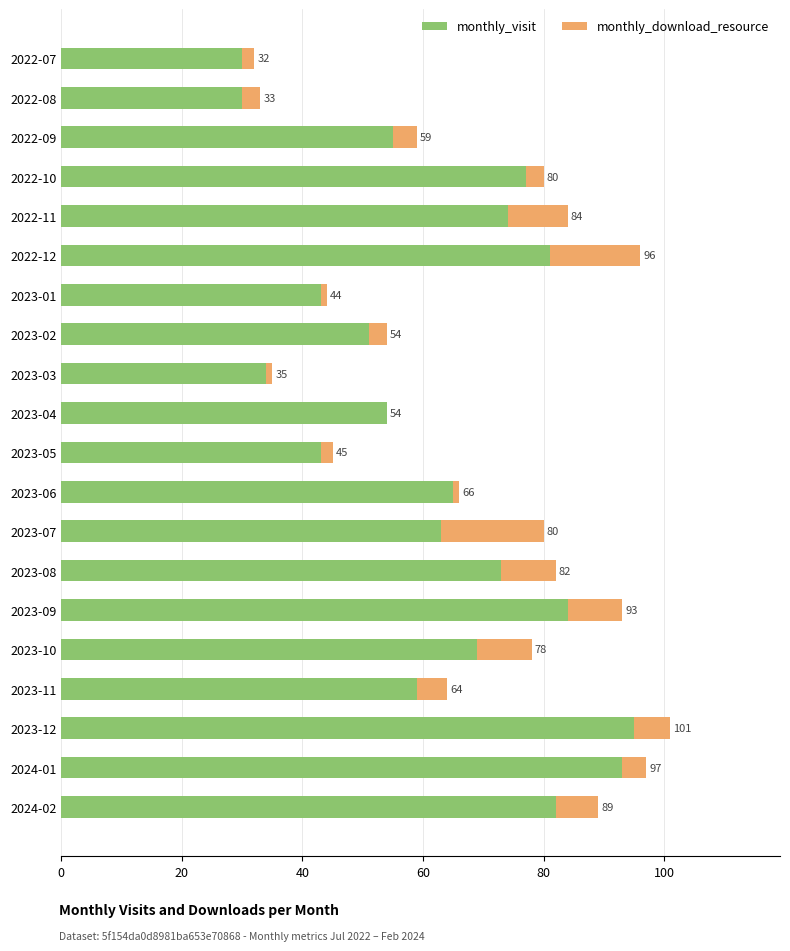

What are all the series names shown in the legend?

monthly_visit, monthly_download_resource